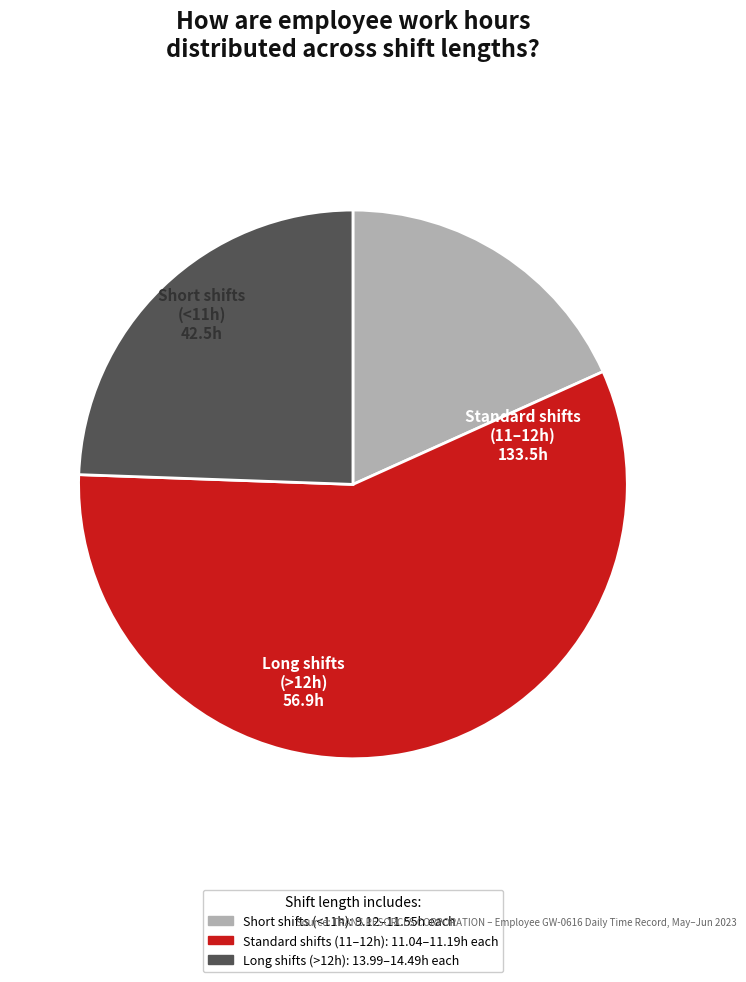

What is the majority slice?

Standard shifts (11–12h)